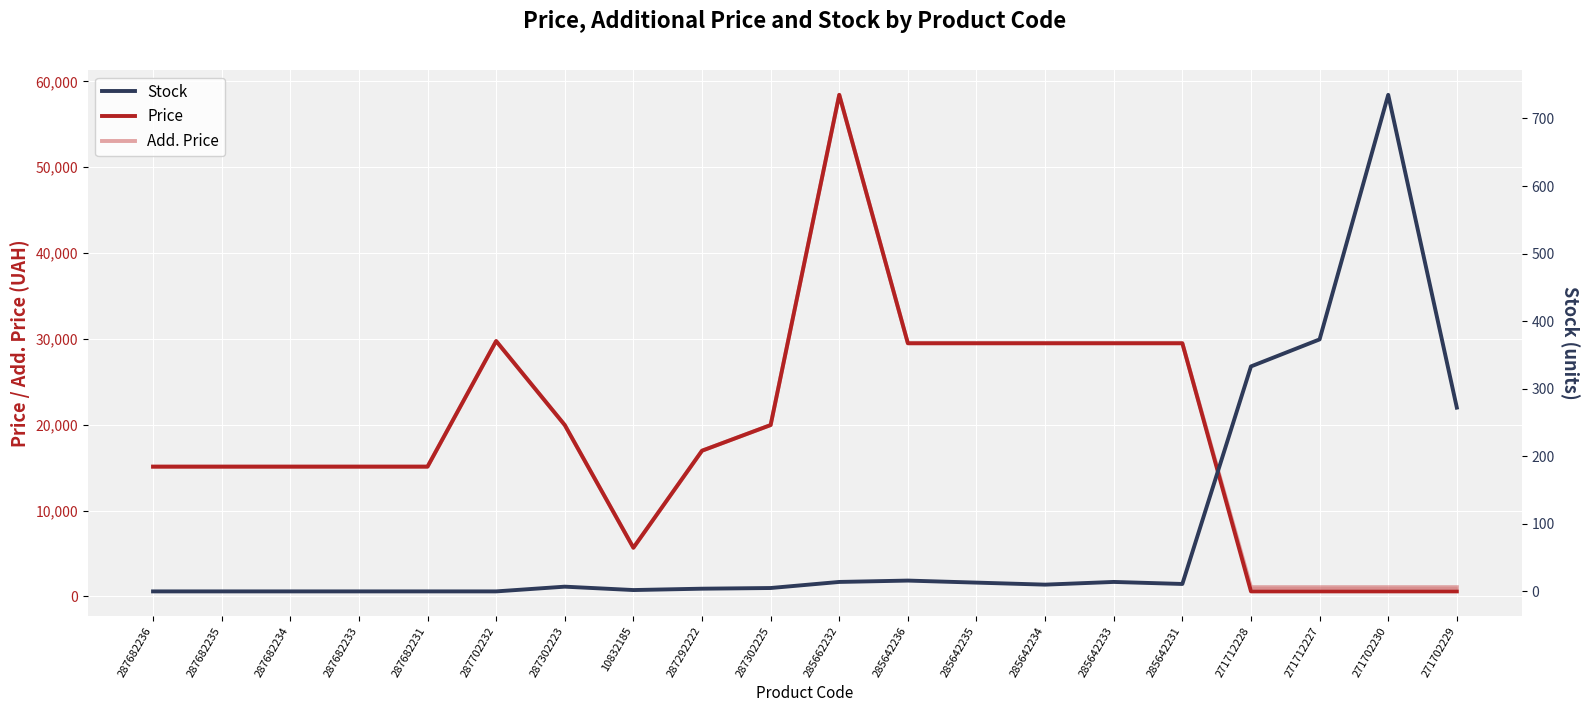

In Stock, how many points are lower than both neighbors (excluding endpoints)?

3